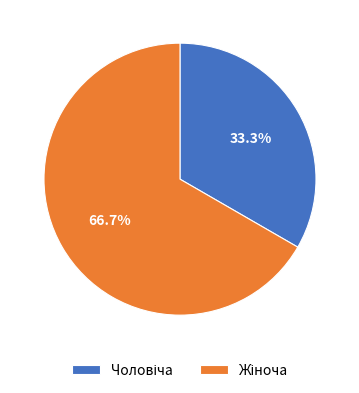

Is there a majority slice in this chart?

Yes